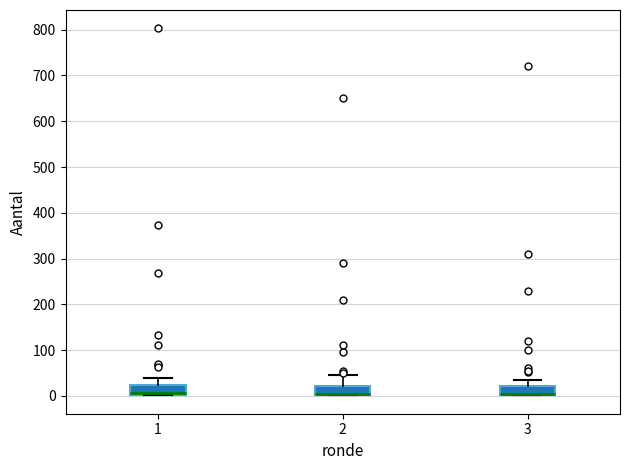

Reading left to right, read every box against the y-axis: the position of its median line, the range the box covers, and the ends of its whiskers. The values are not printed on the chart, so give them approximately, as read against the axis.

1: median 10, box 0 to 20, whiskers 0 to 40
2: median 10, box 0 to 20, whiskers 0 to 50
3: median 10 (drawn on the box's lower edge), box 0 to 20, whiskers 0 to 40